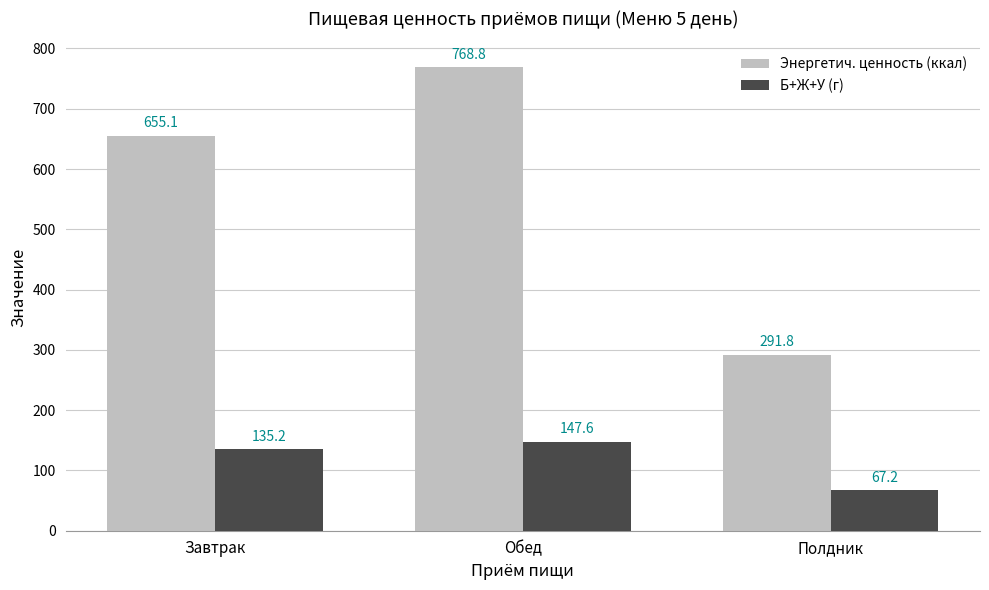

At which label does Энергетич. ценность (ккал) reach its minimum?

Полдник